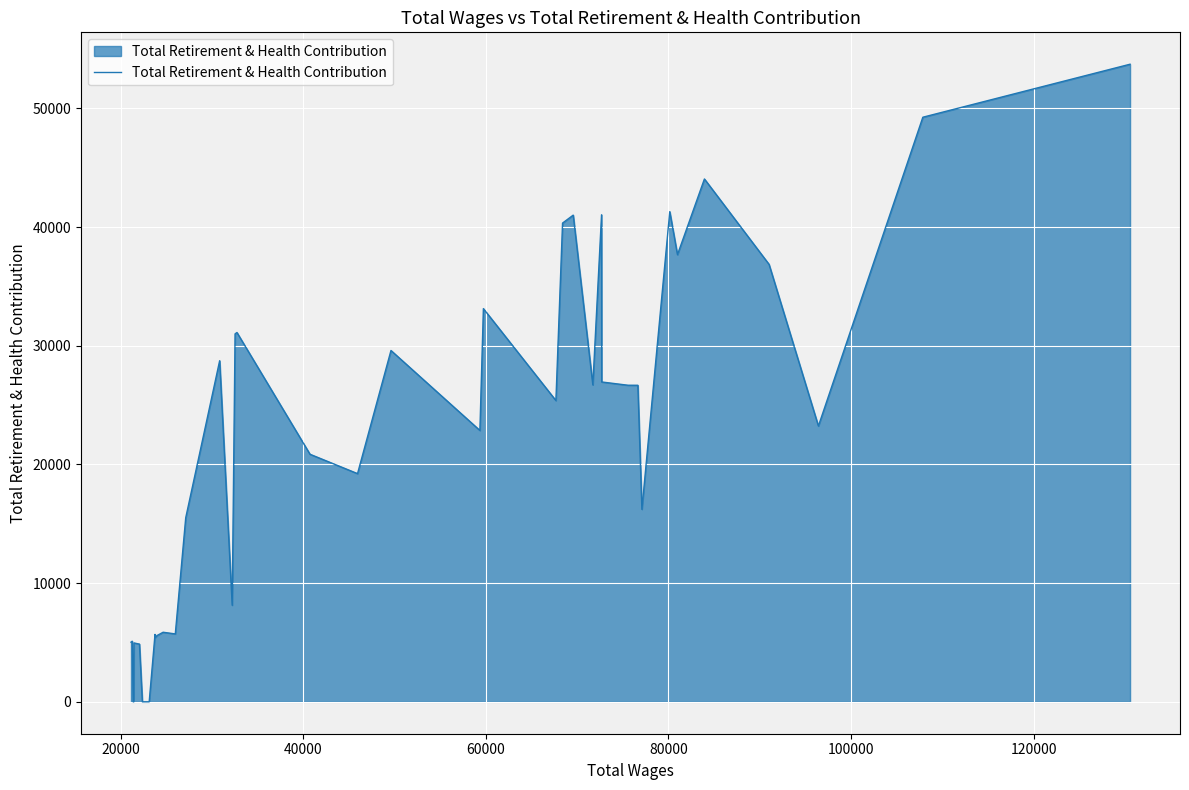

What is the difference between the maximum and minimum values?

53725